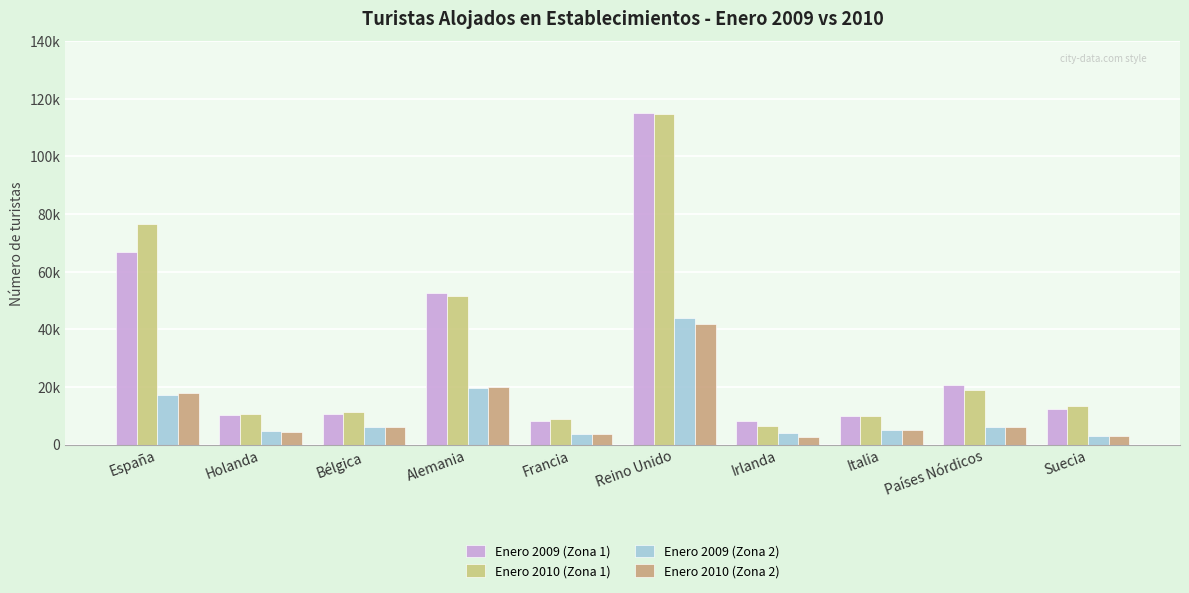

What are all the series names shown in the legend?

Enero 2009 (Zona 1), Enero 2010 (Zona 1), Enero 2009 (Zona 2), Enero 2010 (Zona 2)